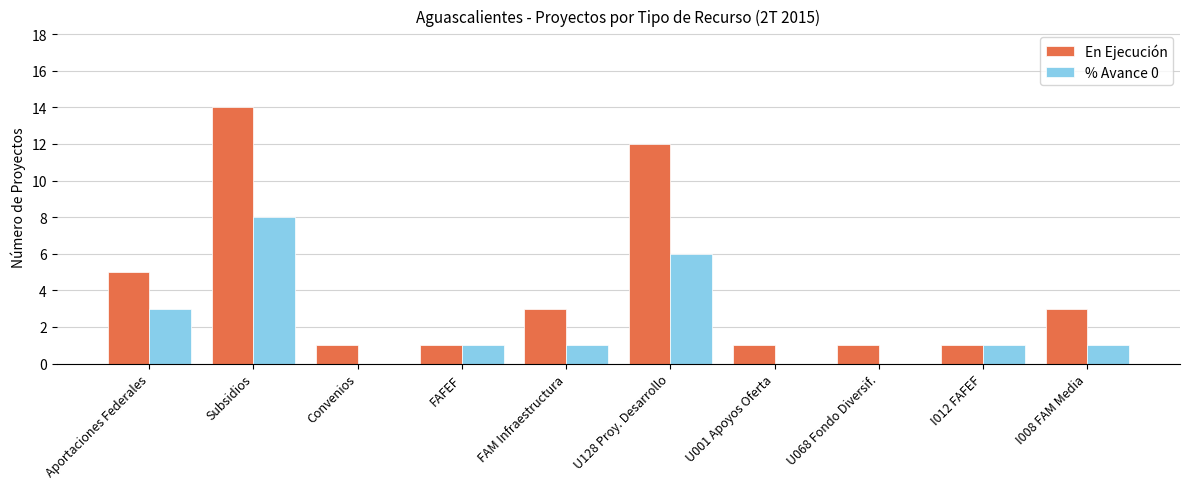

What is the approximate value of % Avance 0 at I012 FAFEF?

1